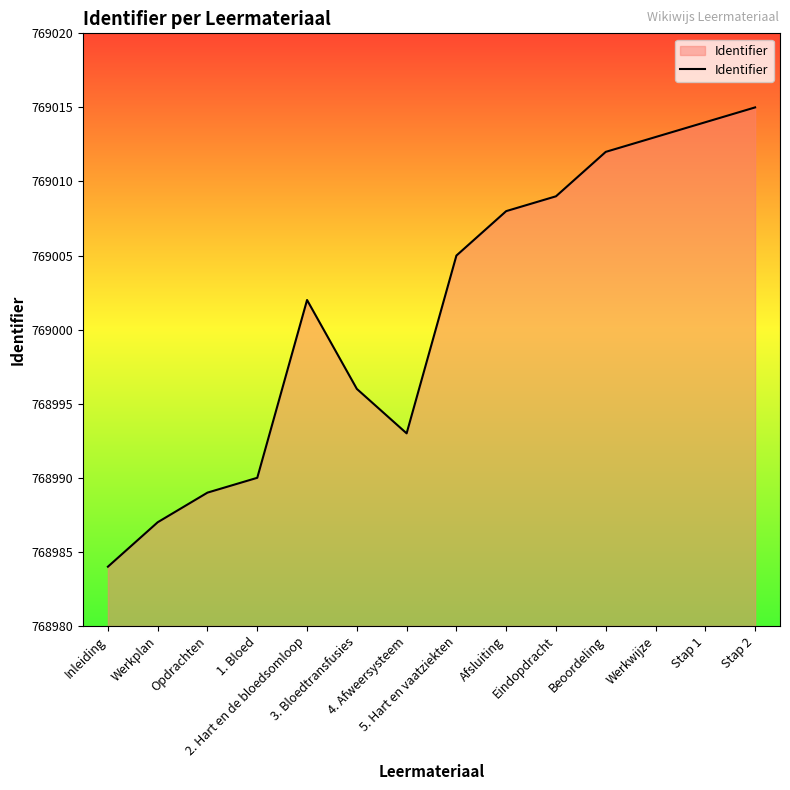

What is the greatest value displayed?

769015